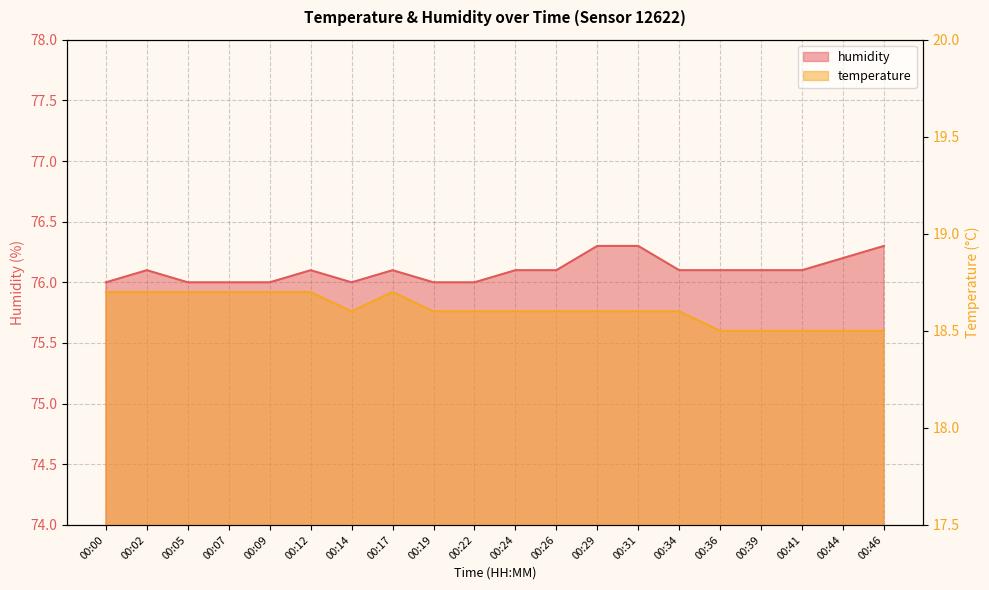

List the series in order of their overall mean, highest first.

humidity, temperature